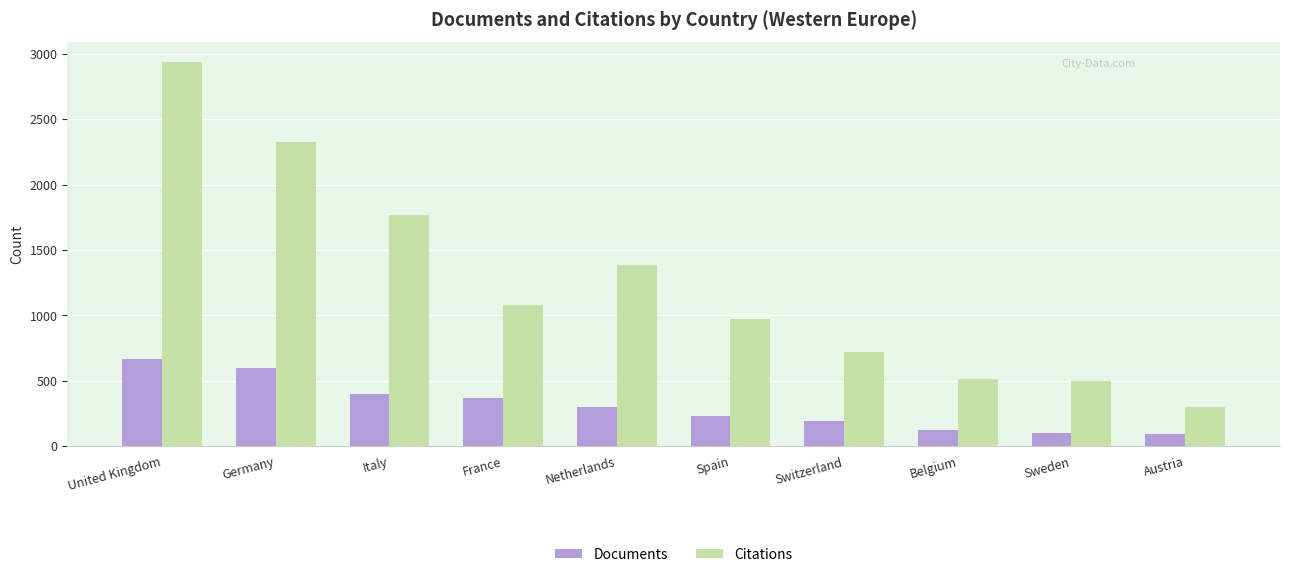

What is the value of the Documents bar at the 7th from the left?

193